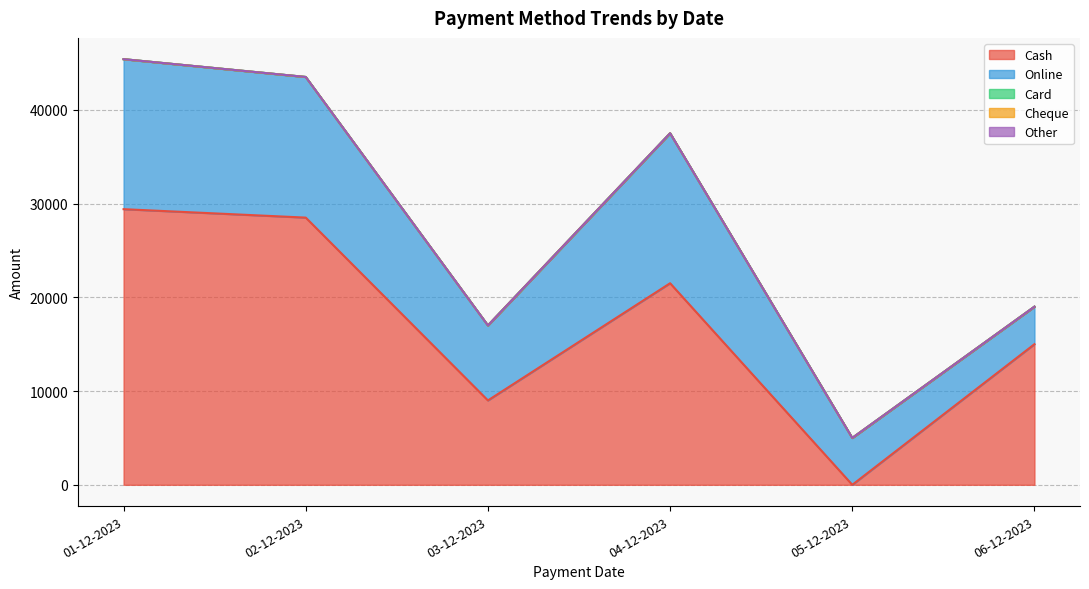

How many series are shown in this chart?

5